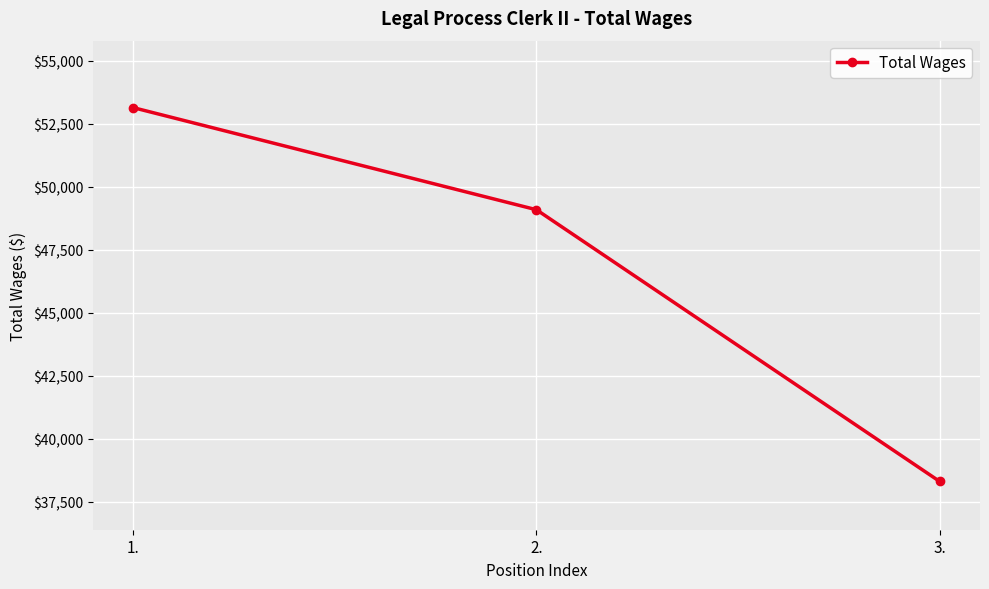

Rank the categories by value from lowest to highest.

3., 2., 1.